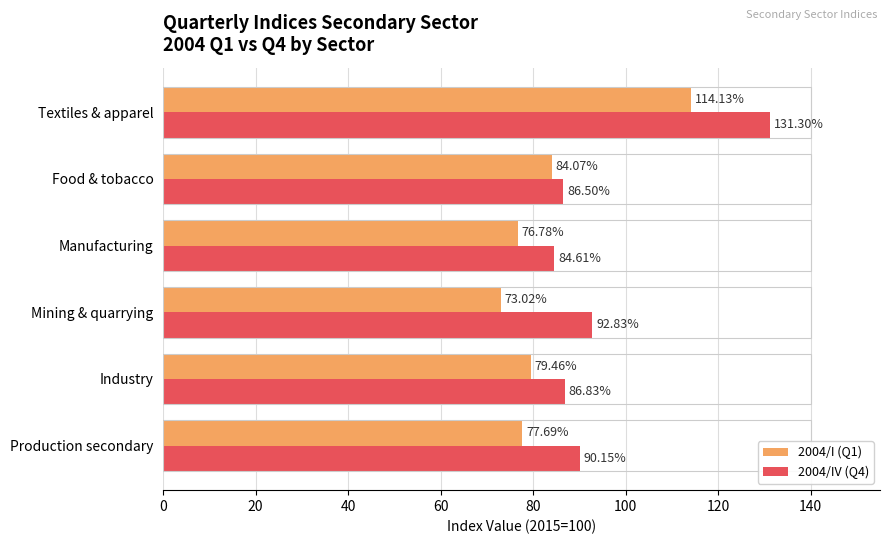

What is the minimum value for 2004/I (Q1)?

73.0